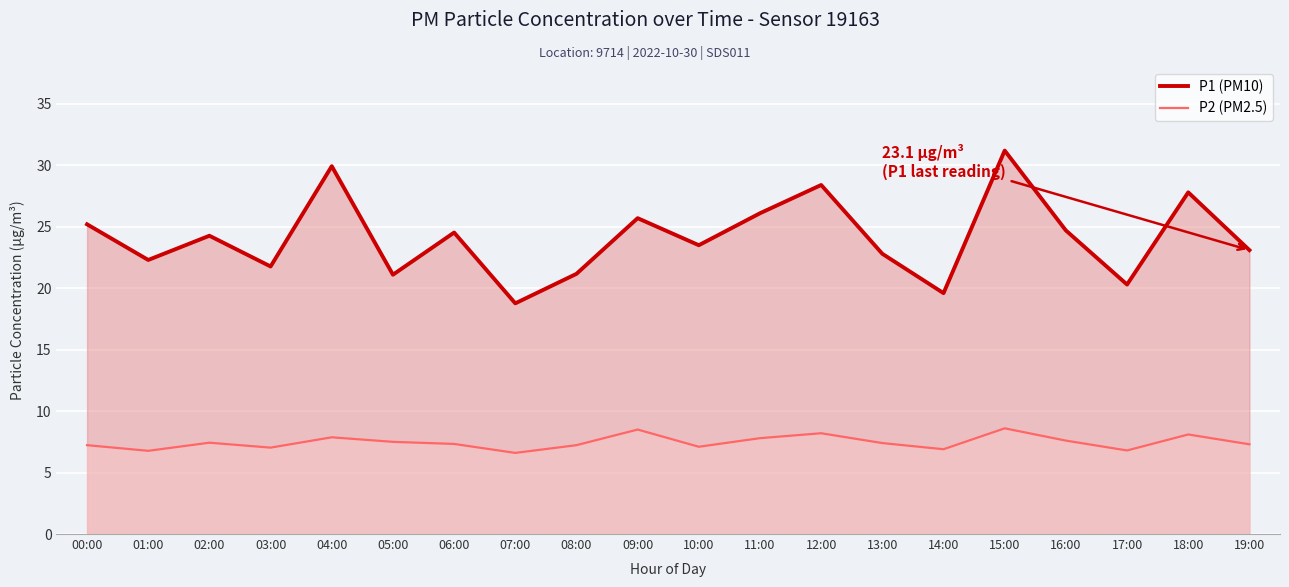

At how many categories does at least one series exceed 20?

18